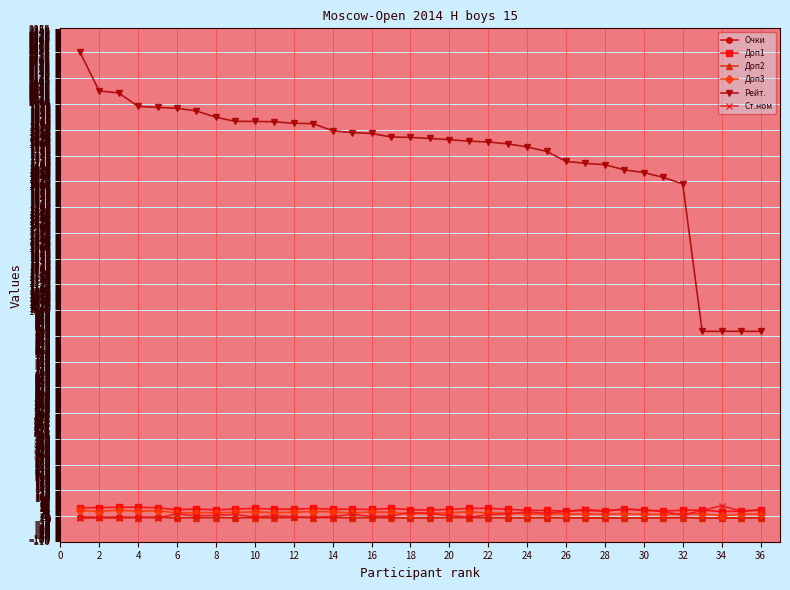

What are all the series names shown in the legend?

Очки, Доп1, Доп2, Доп3, Рейт., Ст.ном